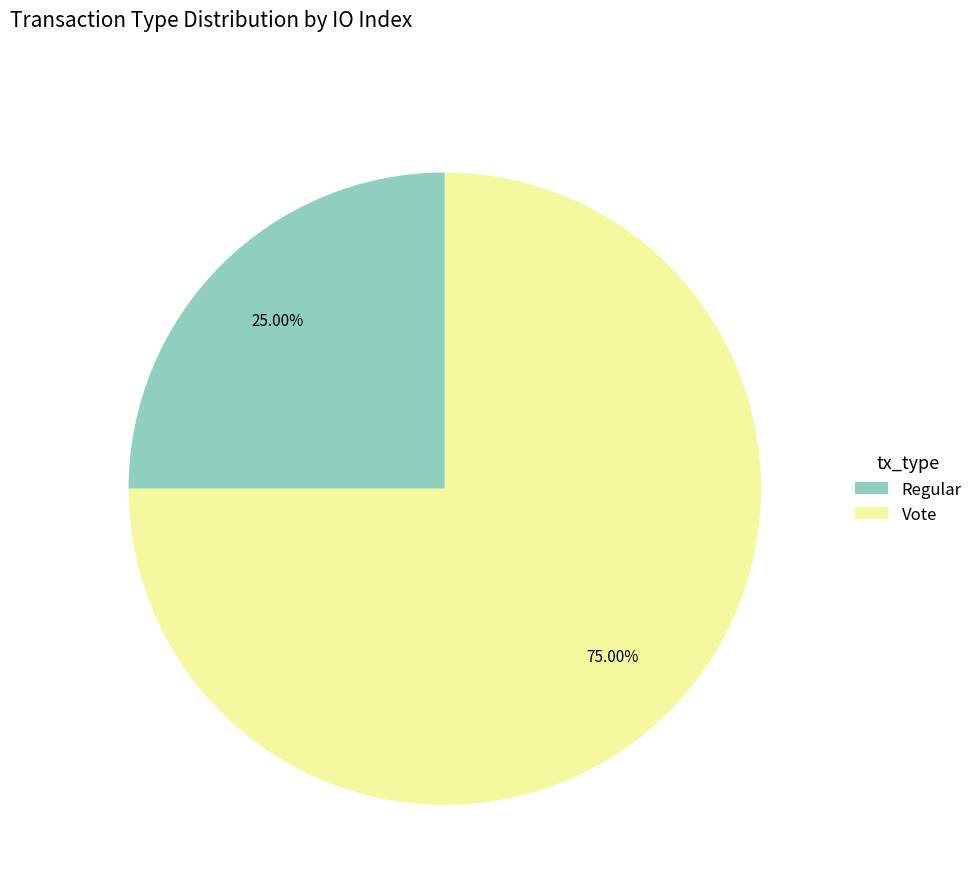

Rank the categories by value from lowest to highest.

Regular, Vote